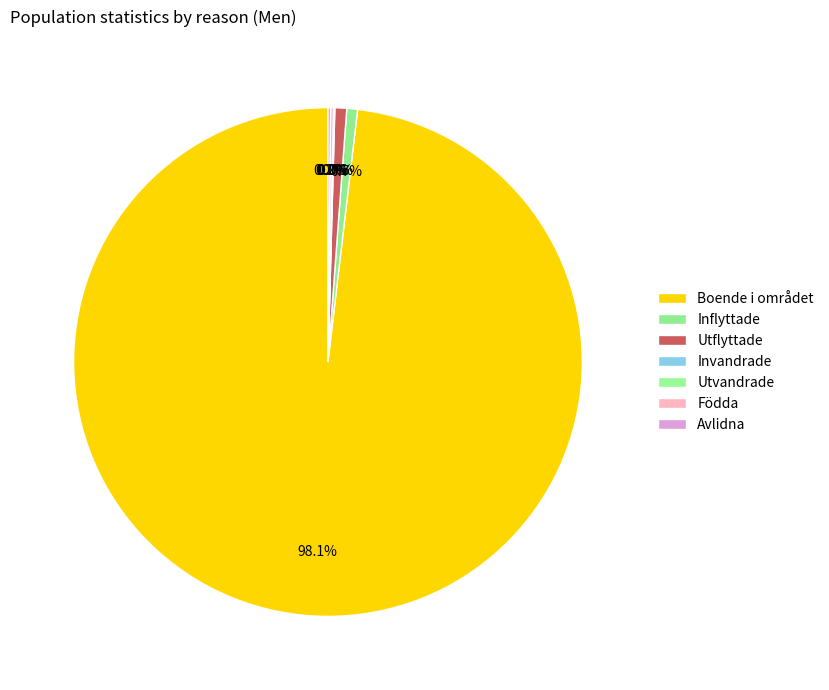

Rank the categories by value from lowest to highest.

Utvandrade, Invandrade, Avlidna, Födda, Inflyttade, Utflyttade, Boende i området